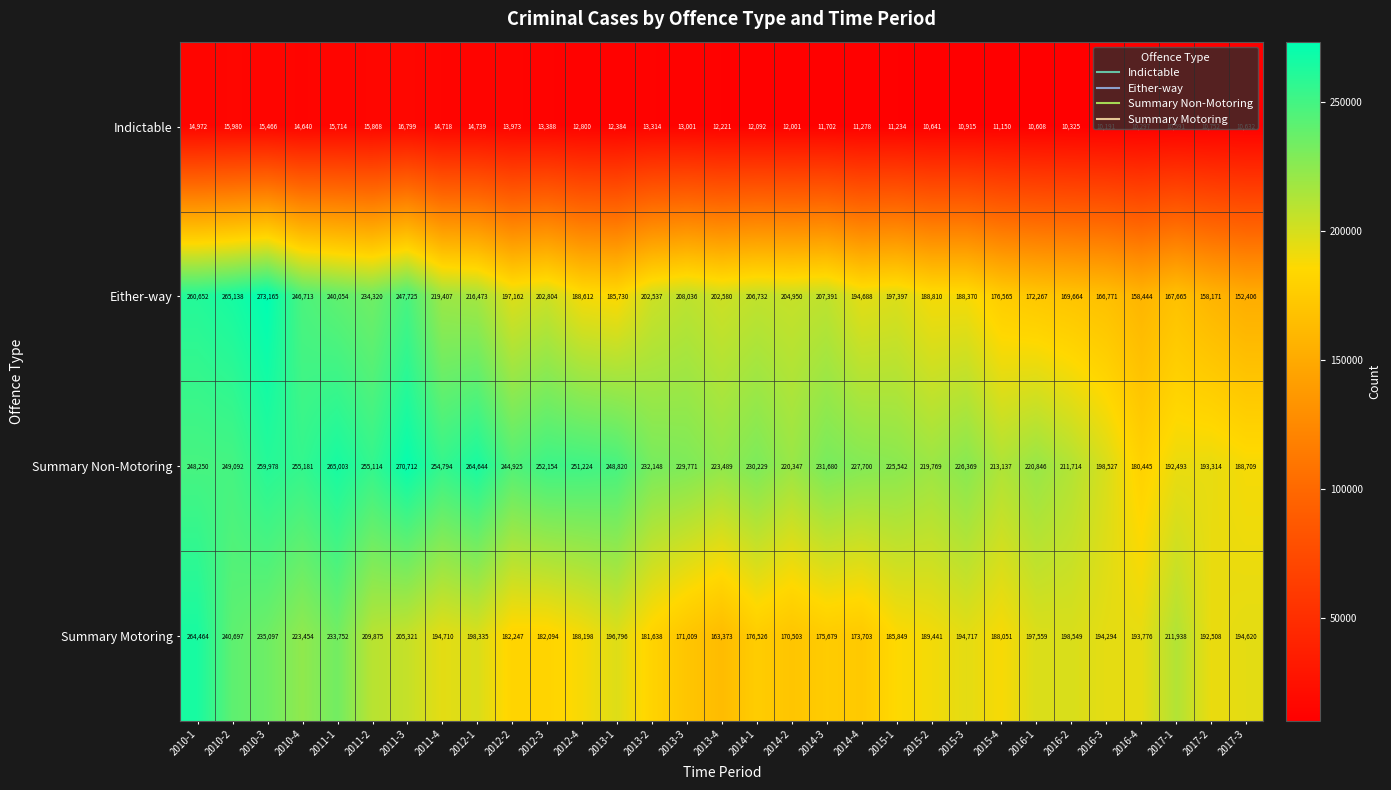

At which label is Indictable closest to 13495?

2012-3